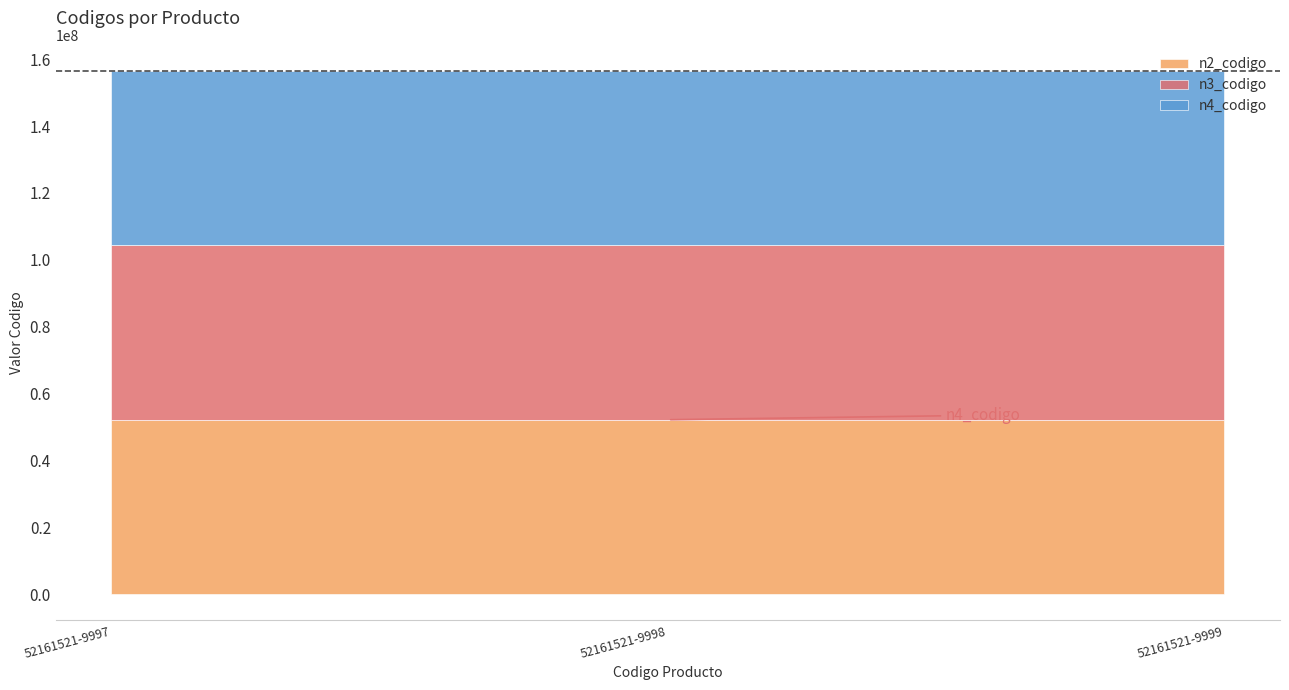

How many lines are shown in the chart?

3